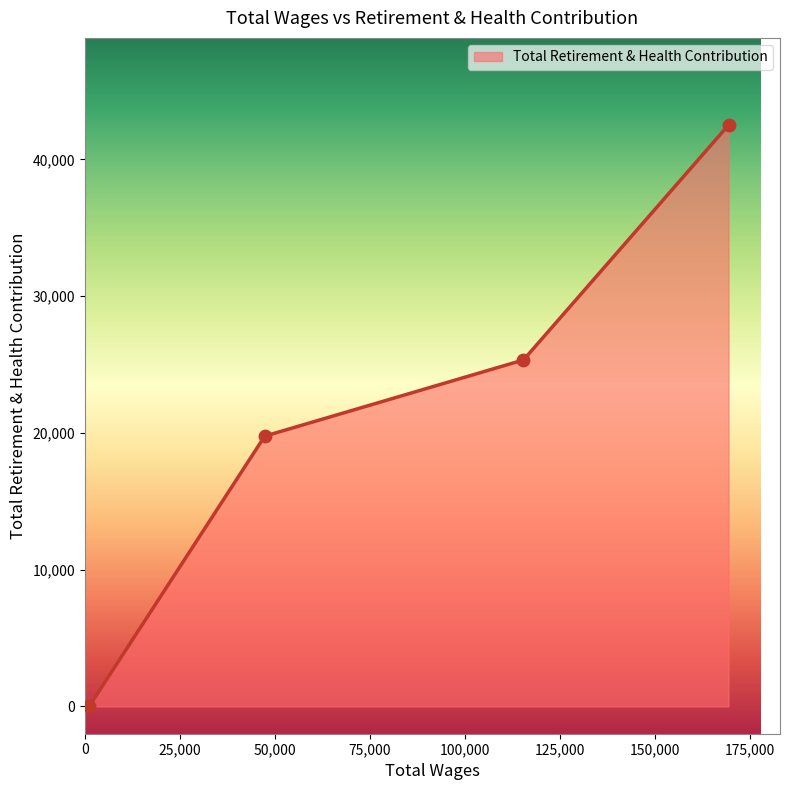

What is the sum of all values?

87614